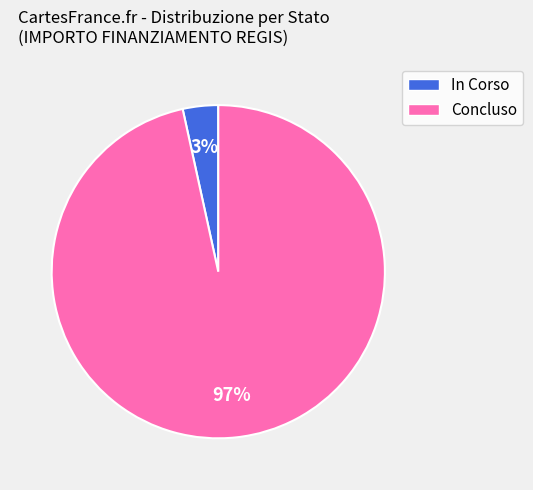

To the nearest percent, what is the combined percentage of Concluso and In Corso?

100%